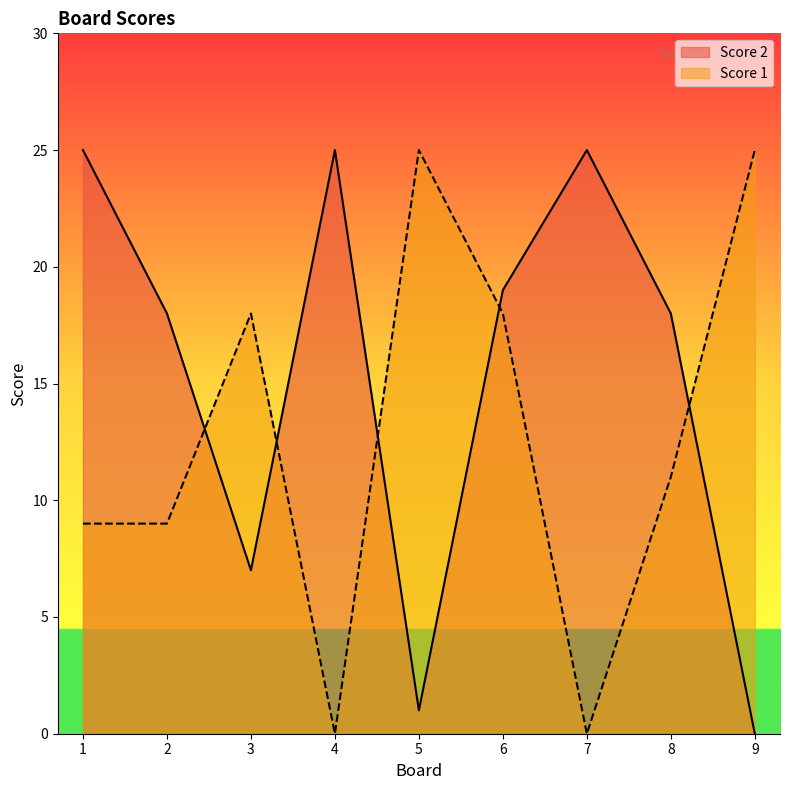

Which category has the lowest value across all series?

9